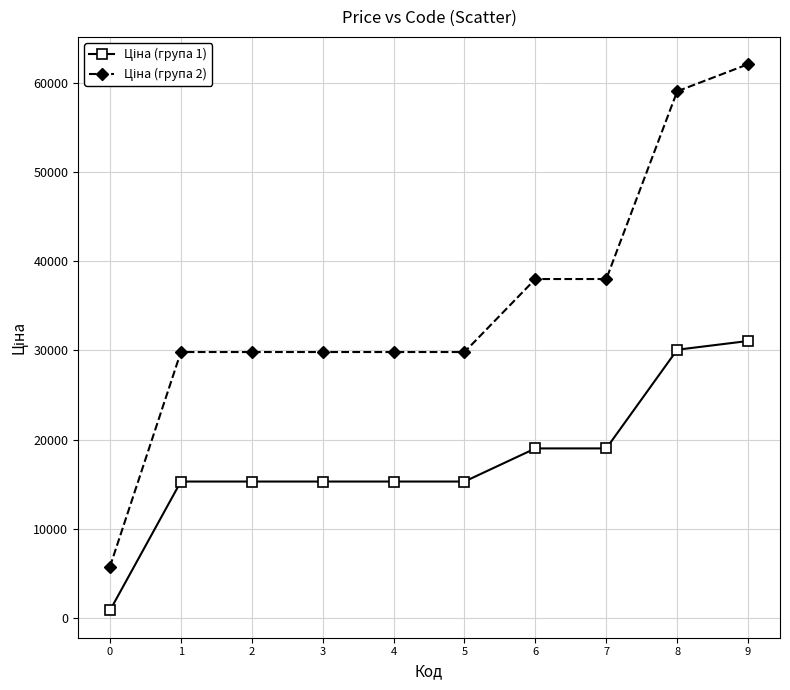

What is the total value across all series at 8?

89153.5